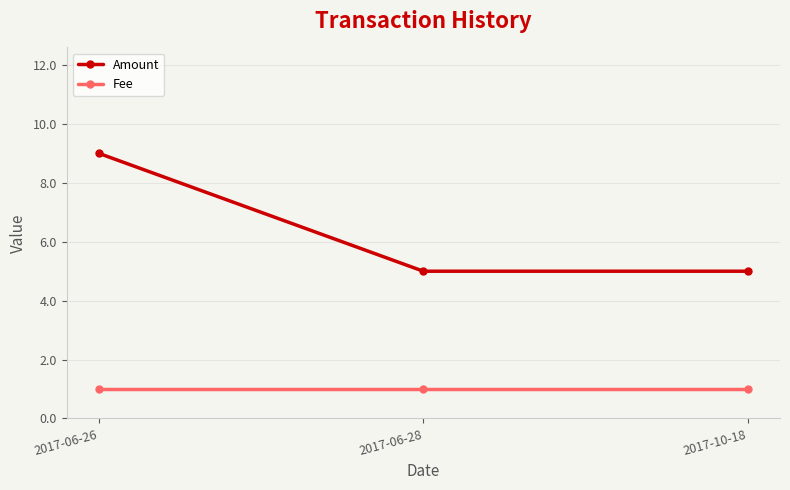

List the series in order of their peak value, lowest first.

Fee, Amount